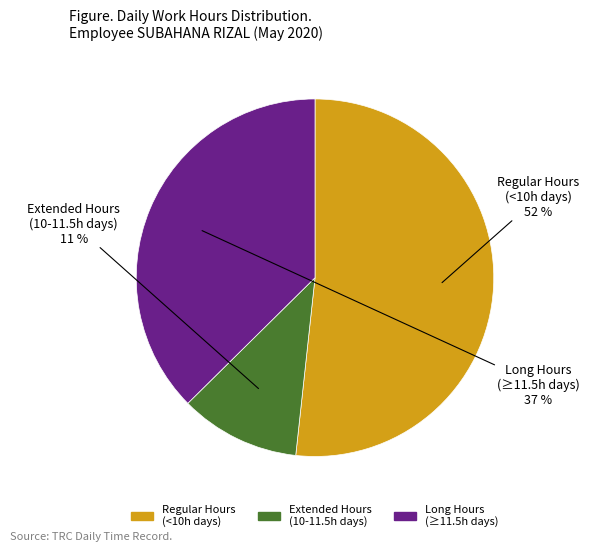

To the nearest percent, what is the difference between the largest and smallest slice percentages?

41%